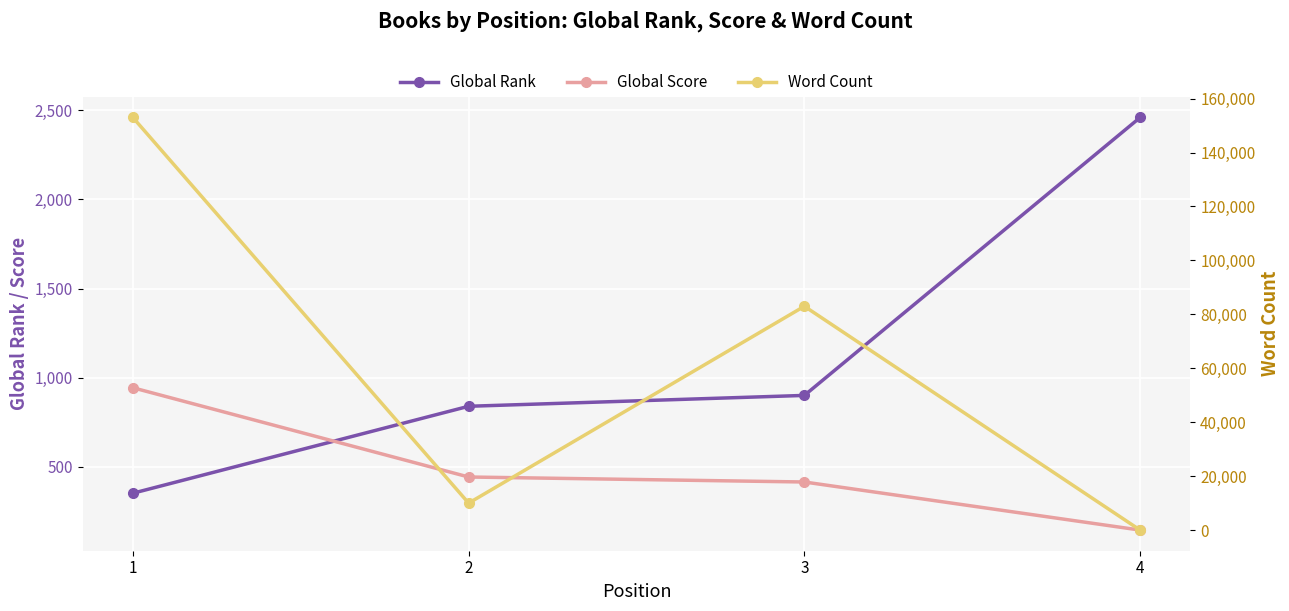

Reading right to left, list all the values displayed in this chart.

Global Rank: 2460	900	839	351
Global Score: 144	414	442	943
Word Count: 0	83000	10000	153000